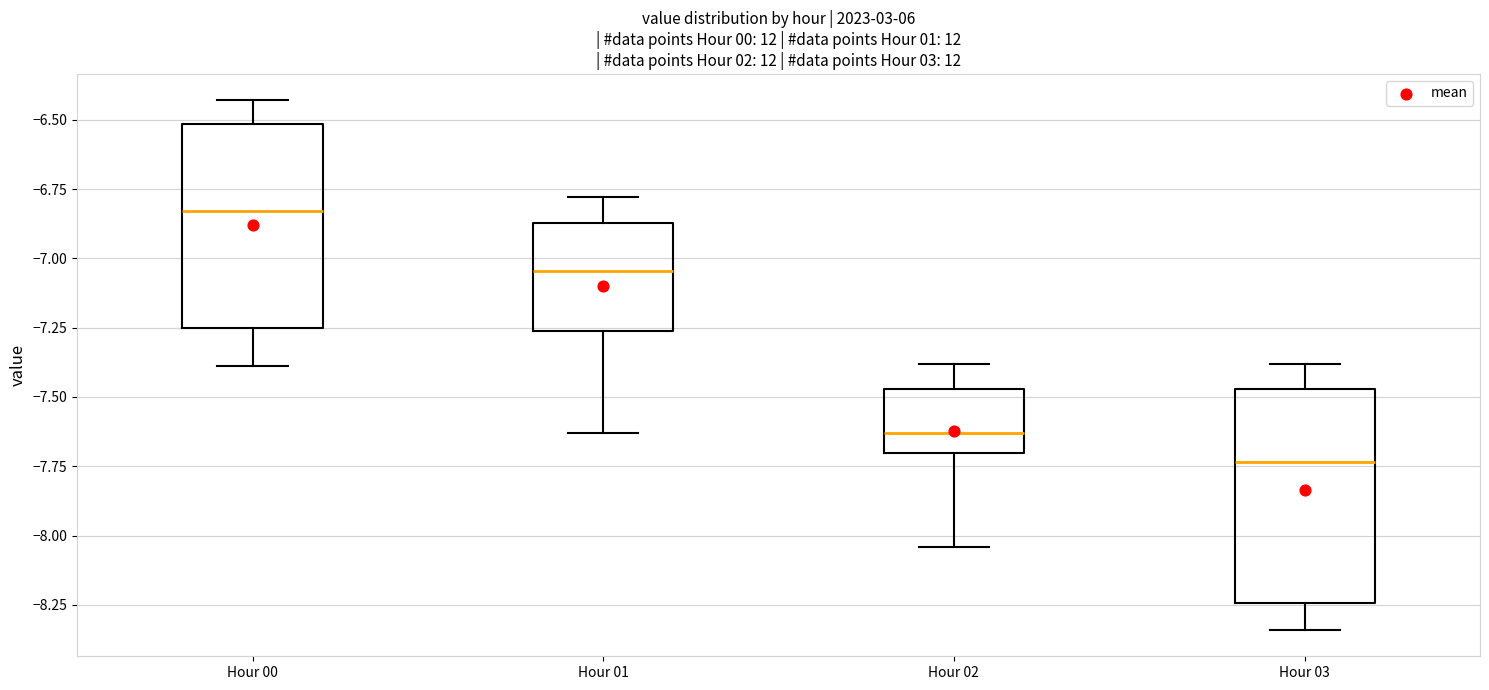

Reading left to right, read every box against the y-axis: the position of its median line, the range the box covers, and the ends of its whiskers. The values are not printed on the chart, so give them approximately, as read against the axis.

Hour 00: median -6.85, box -7.25 to -6.50, whiskers -7.40 to -6.45
Hour 01: median -7.05, box -7.25 to -6.85, whiskers -7.65 to -6.80
Hour 02: median -7.65, box -7.70 to -7.45, whiskers -8.05 to -7.40
Hour 03: median -7.75, box -8.25 to -7.45, whiskers -8.35 to -7.40